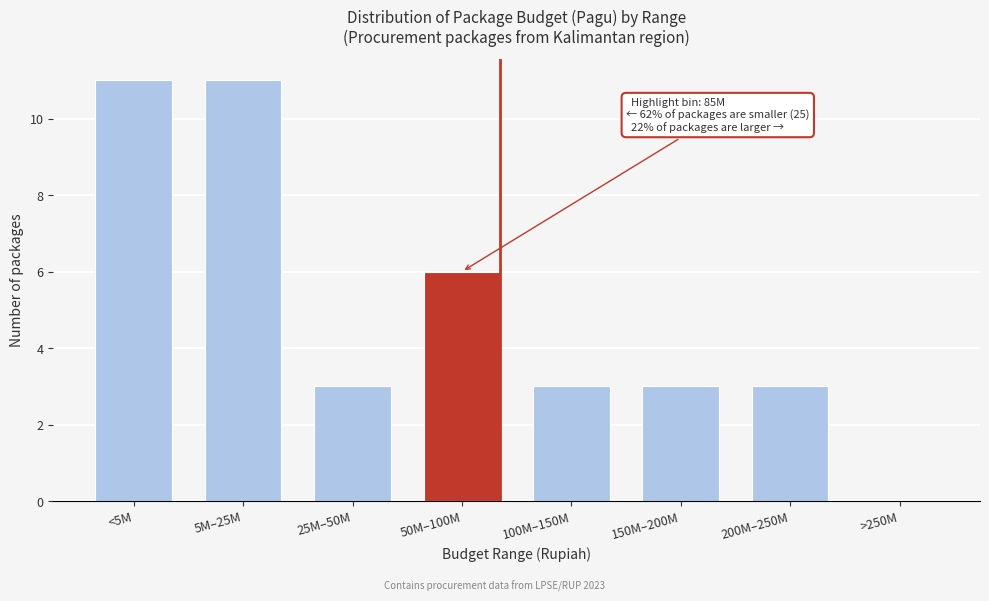

Reading right to left, what are all the values shown in this chart?

>250M=0	200M–250M=3	150M–200M=3	100M–150M=3	50M–100M=6	25M–50M=3	5M–25M=11	<5M=11